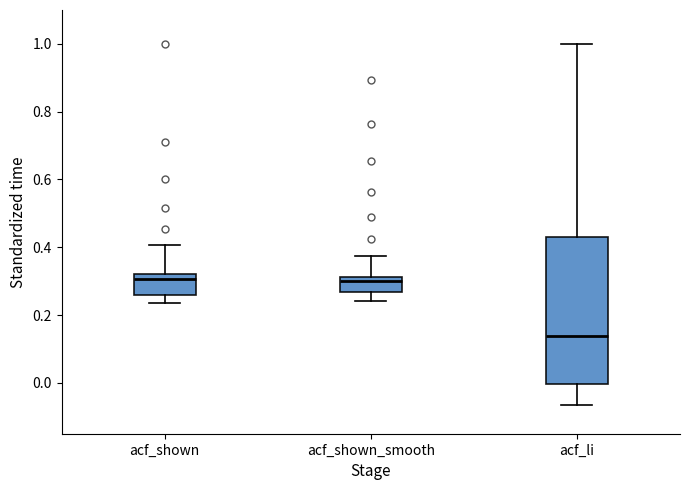

Reading left to right, read every box against the y-axis: the position of its median line, the range the box covers, and the ends of its whiskers. The values are not printed on the chart, so give them approximately, as read against the axis.

acf_shown: median 0.30, box 0.26 to 0.32, whiskers 0.24 to 0.40
acf_shown_smooth: median 0.30, box 0.26 to 0.32, whiskers 0.24 to 0.38
acf_li: median 0.14, box 0.00 to 0.44, whiskers -0.06 to 1.00